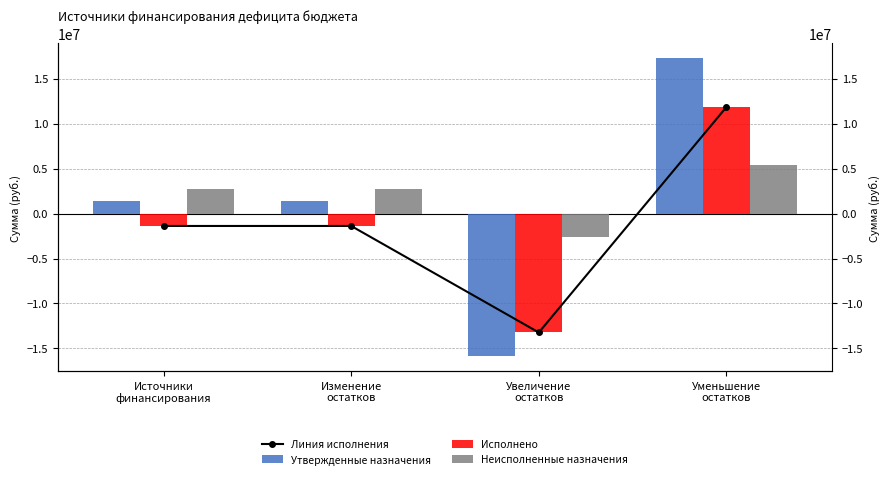

Which series has the largest total across all categories?

Неисполненные назначения